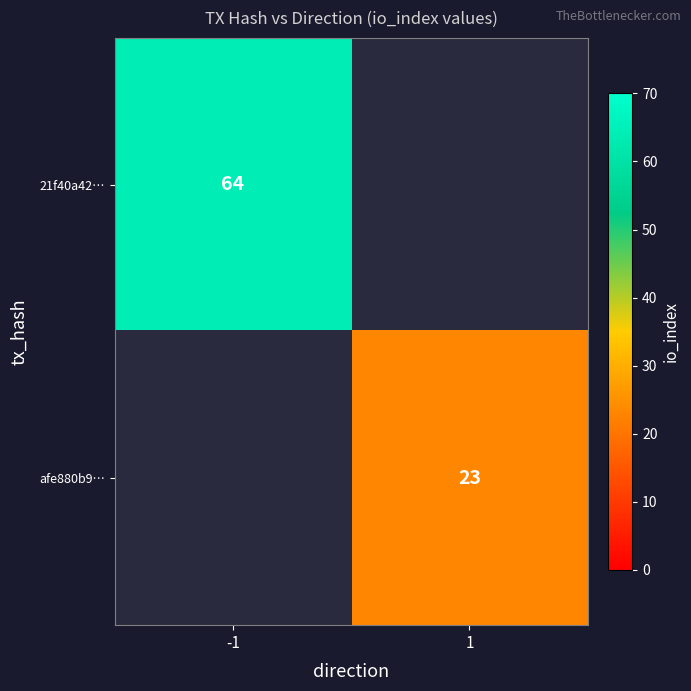

Is it true that 21f40a42… equals 45 at -1?

False